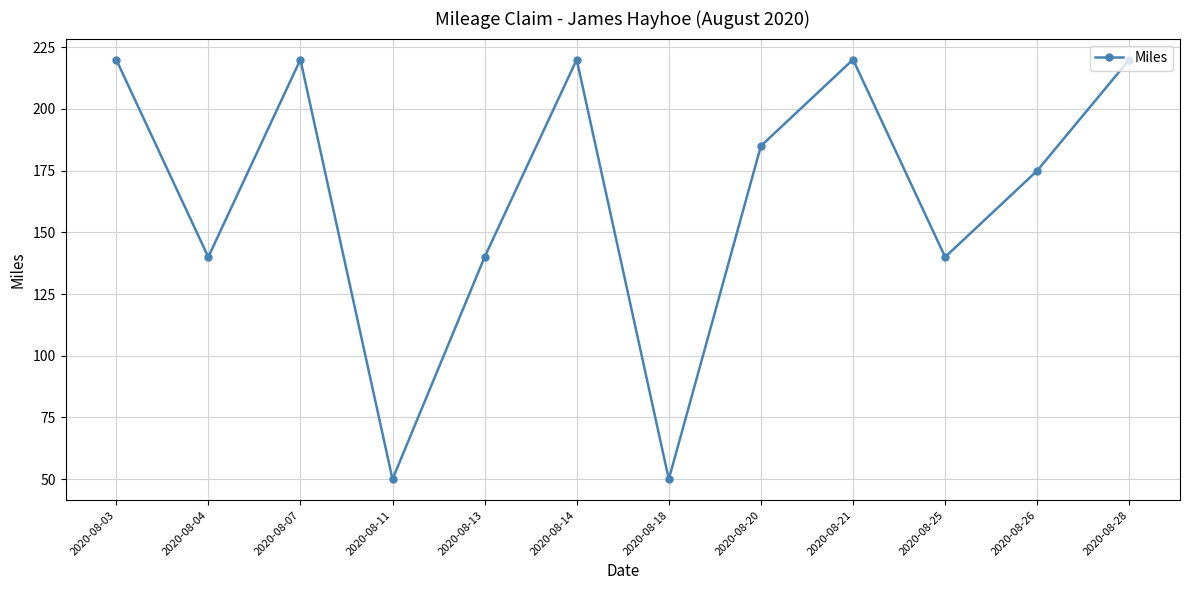

What is the greatest value displayed?

220